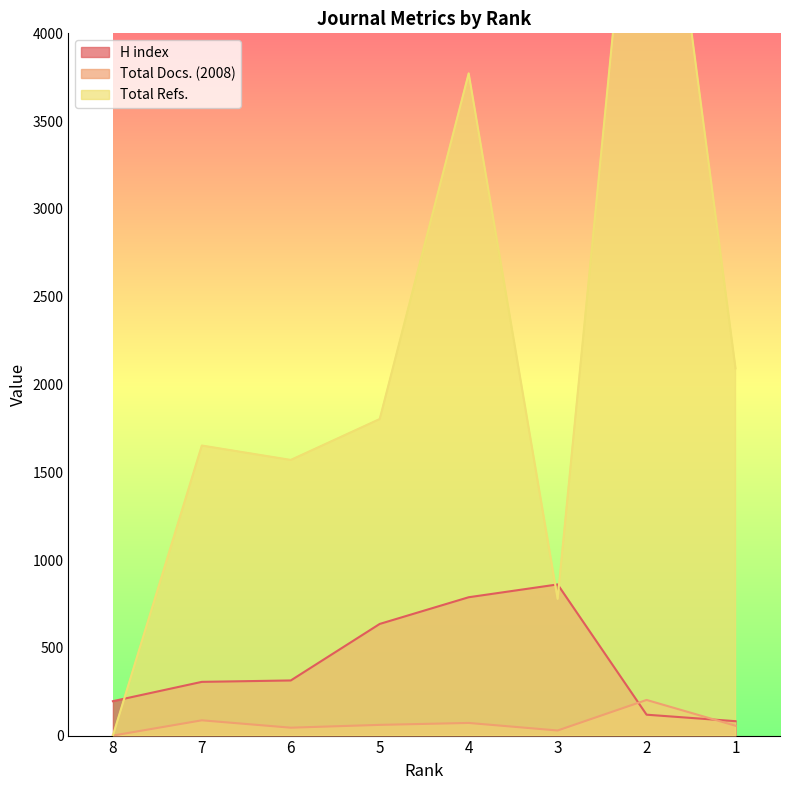

Which series has the widest spread of values?

Total Refs.